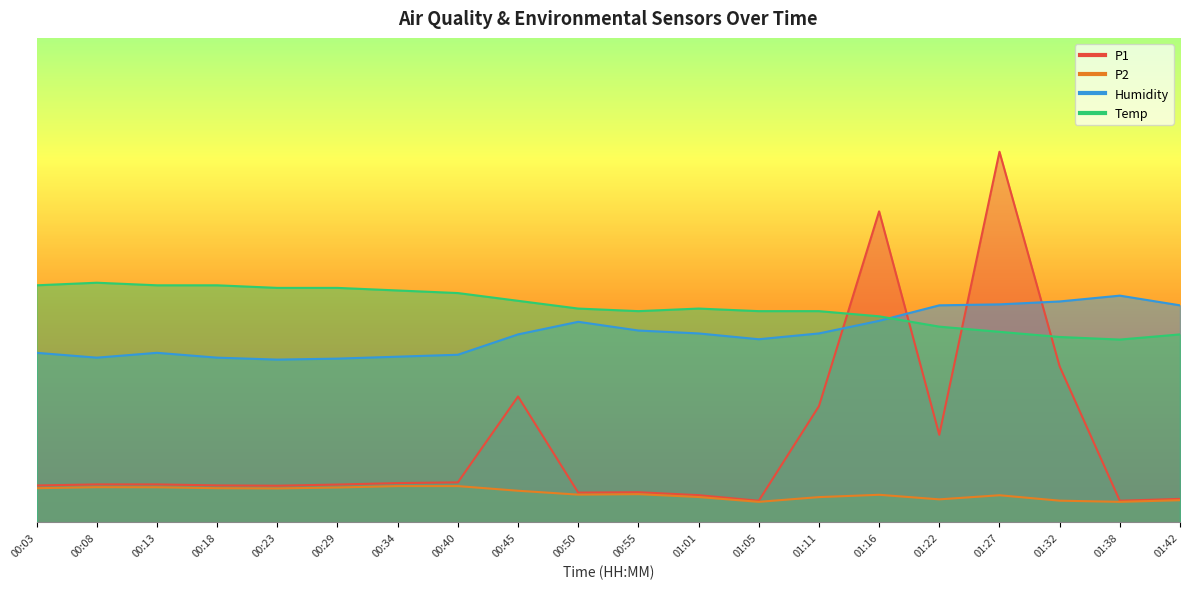

Reading left to right, extract all data points from this chart.

P1: 00:03=7.6	00:08=7.8	00:13=7.8	00:18=7.6	00:23=7.6	00:29=7.8	00:34=8.1	00:40=8.3	00:45=26.0	00:50=6.1	00:55=6.2	01:01=5.6	01:05=4.5	01:11=24.0	01:16=64.2	01:22=18.1	01:27=76.5	01:32=32.2	01:38=4.5	01:42=4.8
P2: 00:03=7.1	00:08=7.3	00:13=7.2	00:18=7.1	00:23=7.0	00:29=7.2	00:34=7.5	00:40=7.5	00:45=6.5	00:50=5.7	00:55=5.8	01:01=5.2	01:05=4.2	01:11=5.2	01:16=5.7	01:22=4.8	01:27=5.6	01:32=4.5	01:38=4.2	01:42=4.6
Humidity: 00:03=35.0	00:08=34.0	00:13=35.0	00:18=34.0	00:23=33.6	00:29=33.8	00:34=34.2	00:40=34.6	00:45=38.8	00:50=41.4	00:55=39.6	01:01=39.0	01:05=37.8	01:11=39.0	01:16=41.6	01:22=44.8	01:27=45.0	01:32=45.6	01:38=46.8	01:42=44.8
Temp: 00:03=48.9	00:08=49.5	00:13=48.9	00:18=48.9	00:23=48.4	00:29=48.4	00:34=47.9	00:40=47.3	00:45=45.7	00:50=44.1	00:55=43.6	01:01=44.1	01:05=43.6	01:11=43.6	01:16=42.5	01:22=40.4	01:27=39.3	01:32=38.3	01:38=37.7	01:42=38.8